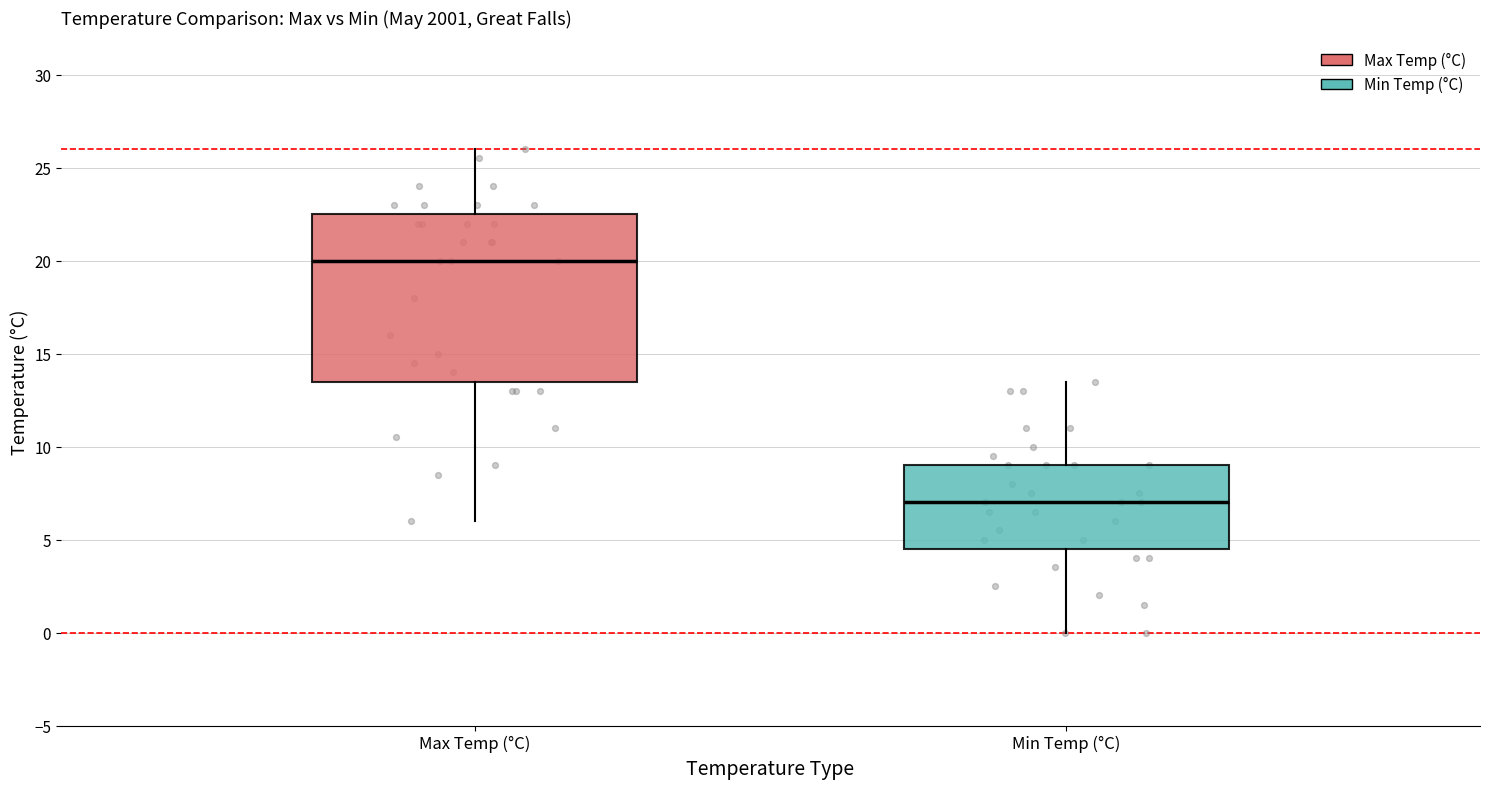

Reading left to right, read every box against the y-axis: the position of its median line, the range the box covers, and the ends of its whiskers. The values are not printed on the chart, so give them approximately, as read against the axis.

Max Temp (°C): median 20.0, box 13.5 to 22.5, whiskers 6.0 to 26.0
Min Temp (°C): median 7.0, box 4.5 to 9.0, whiskers 0.0 to 13.5